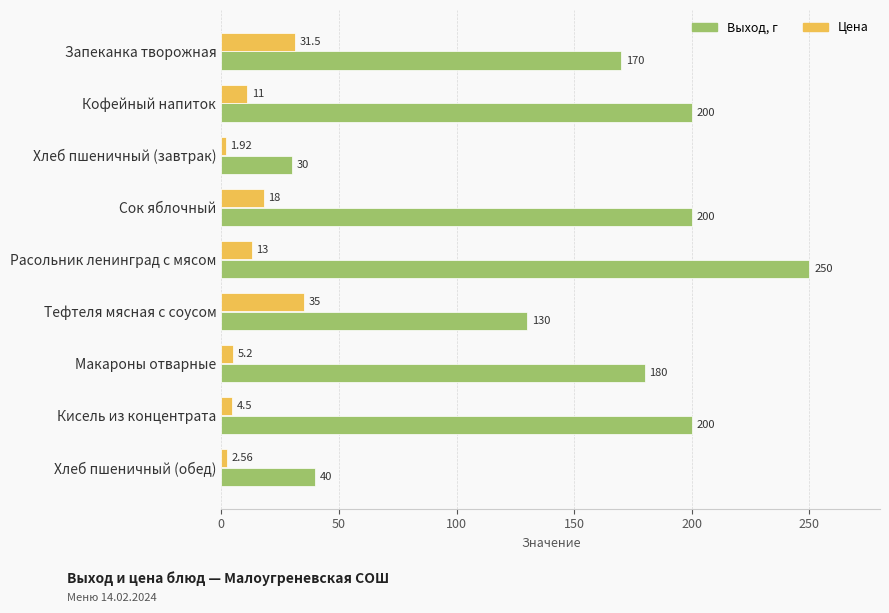

At which label does Цена reach its minimum?

Хлеб пшеничный (завтрак)